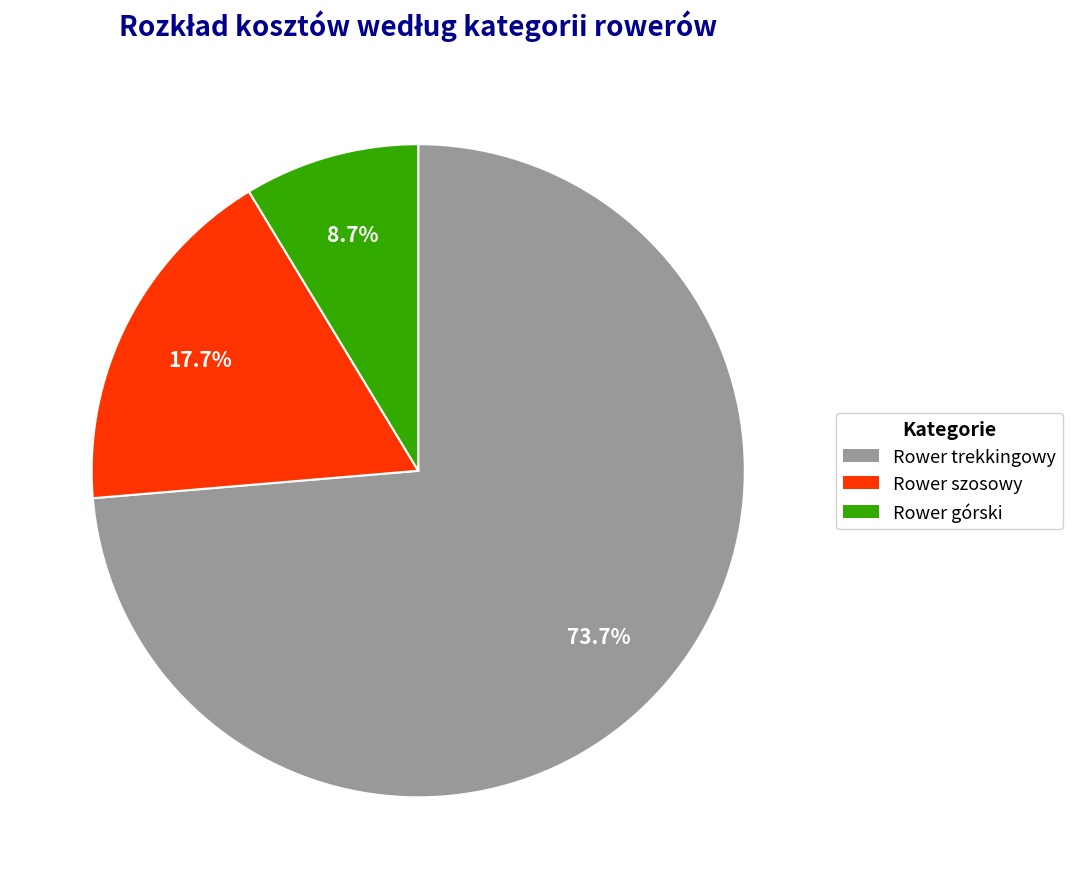

What percentage is the Rower górski slice, to the nearest percent?

9%